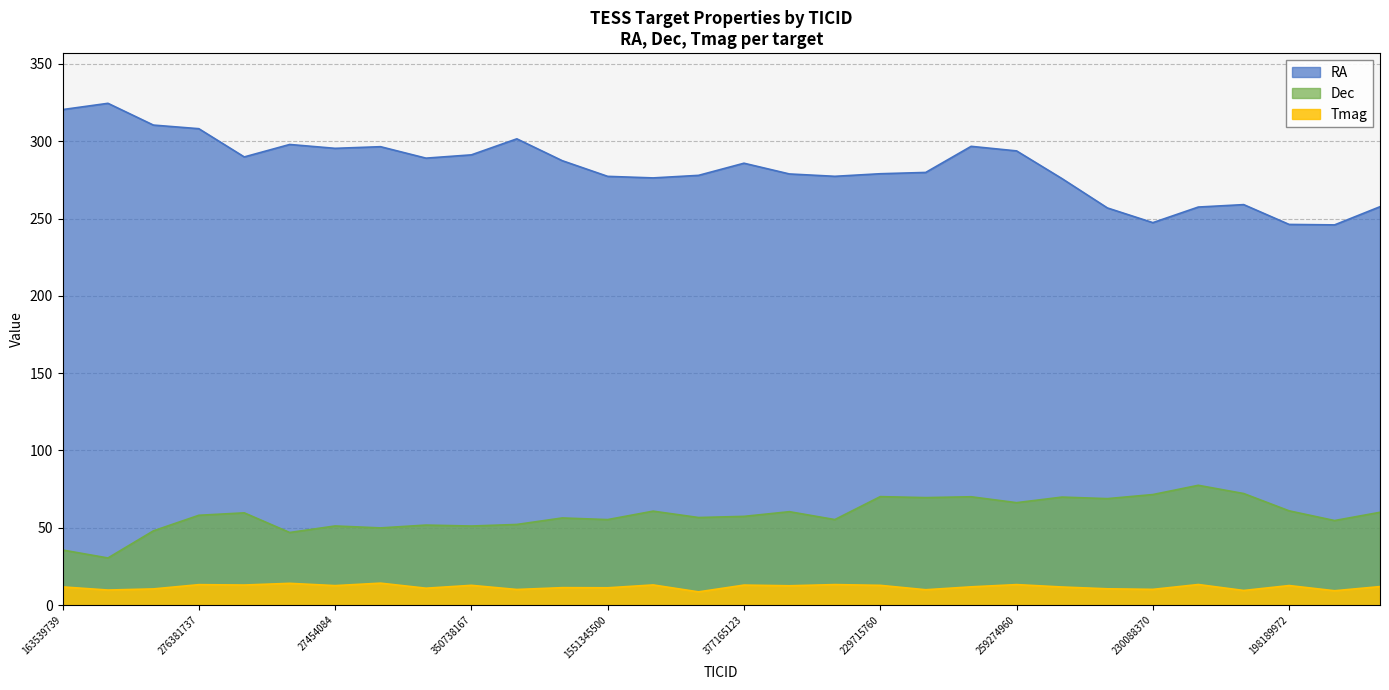

What is the label of the 21st point from the left?

258389327